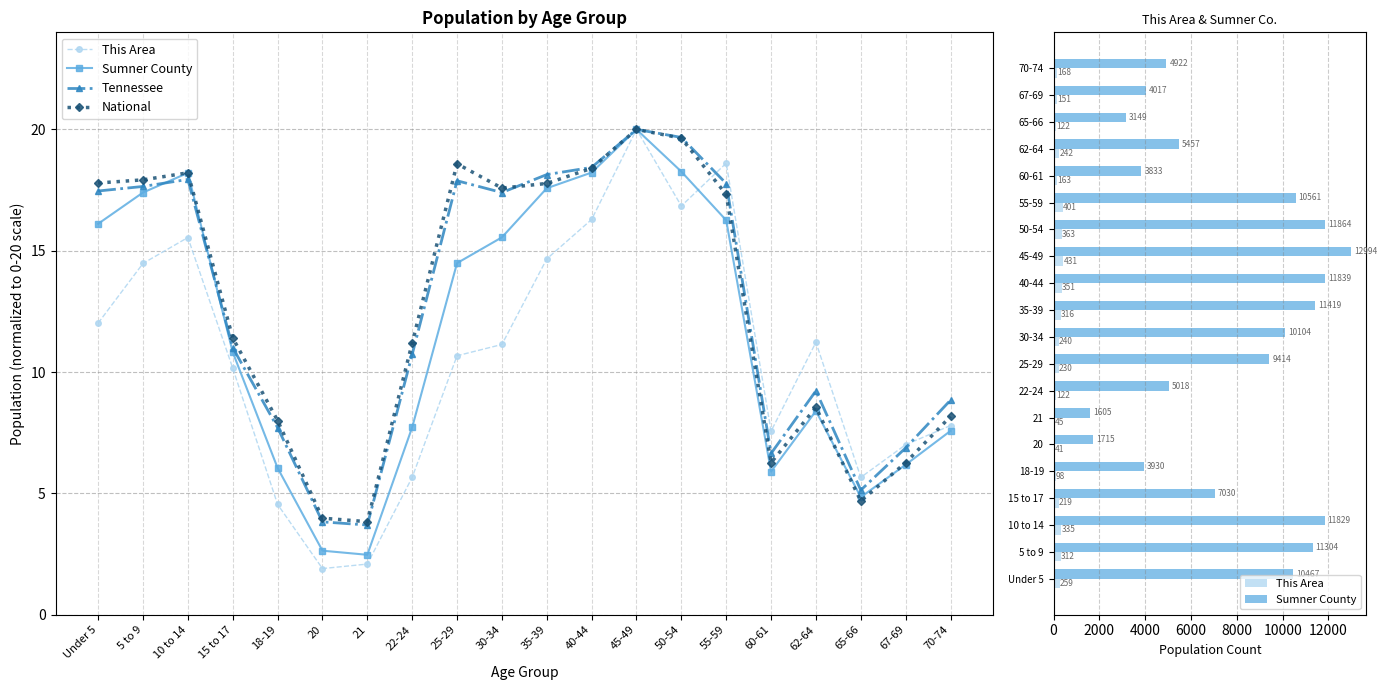

Where does the National series first go above 17?

Under 5